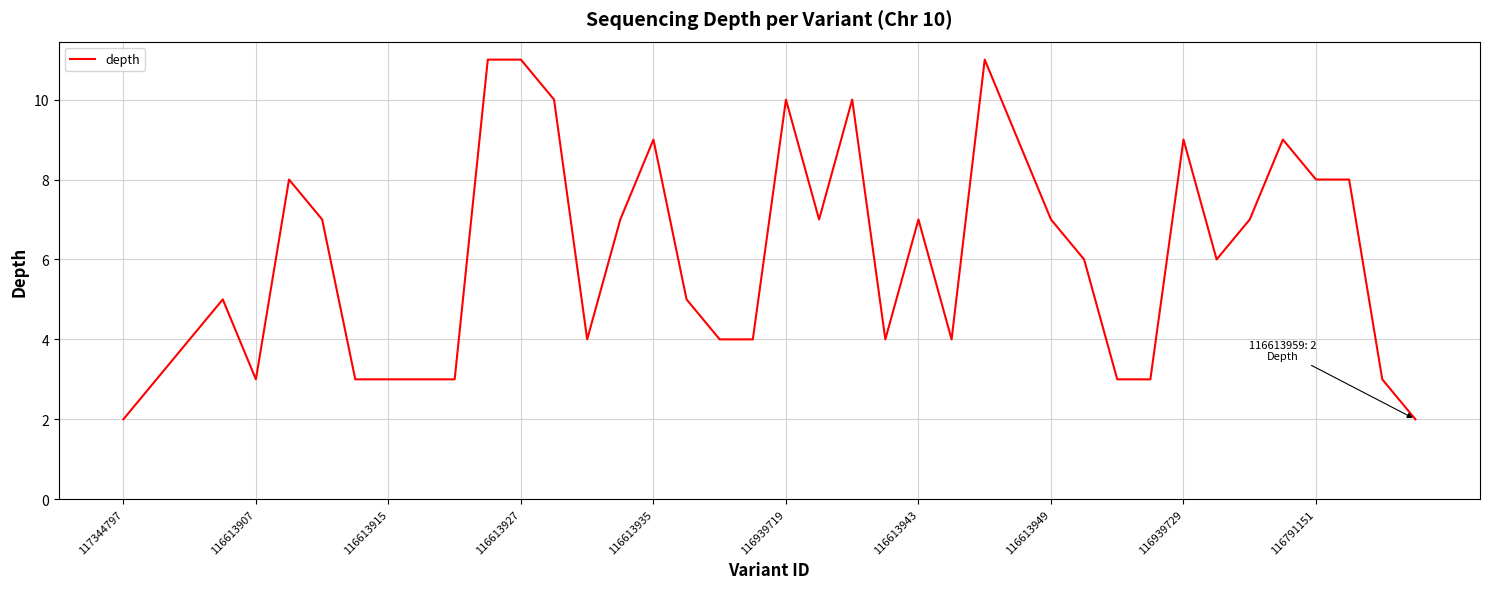

What is the maximum value shown in the chart?

11